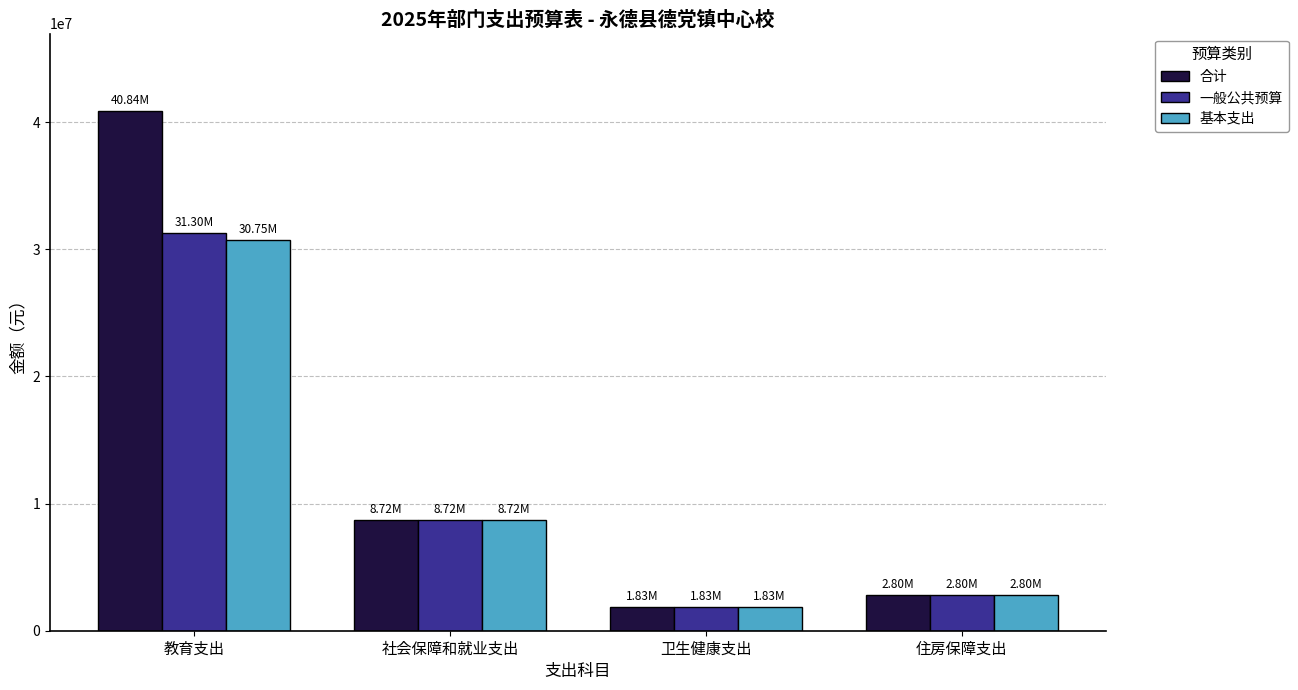

What is the value of the 一般公共预算 bar at the 1st from the left?

31301090.3